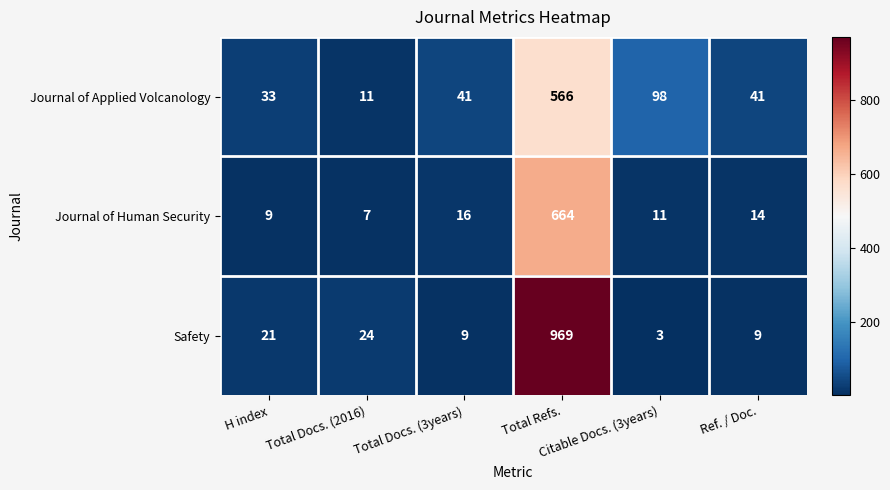

Which series has the largest total across all categories?

Safety